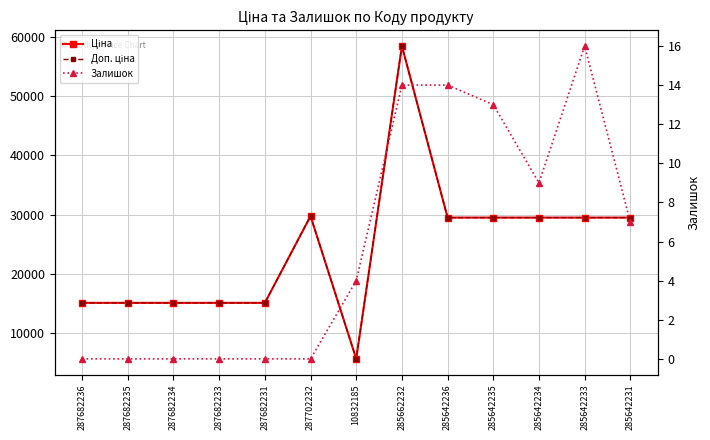

Count the number of categories in the chart.

13